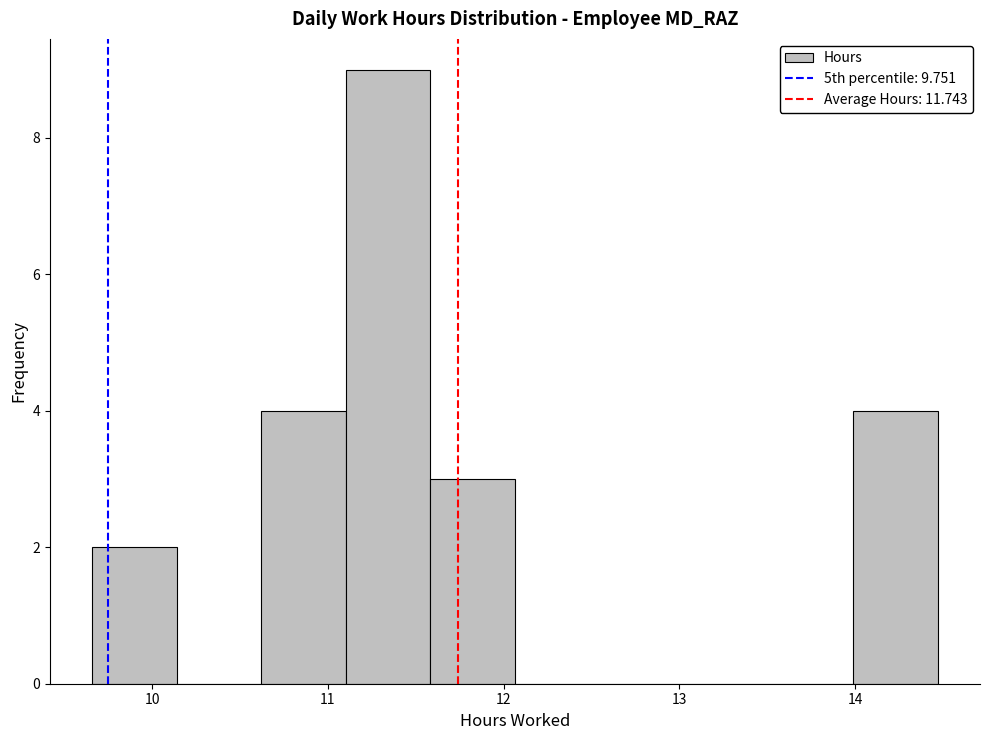

What is the height of the bar covering 10.6 to 11.1 on the x-axis? Neither the bar edges nor the heights are printed on the chart, so give them approximately, as read against the axes.

4